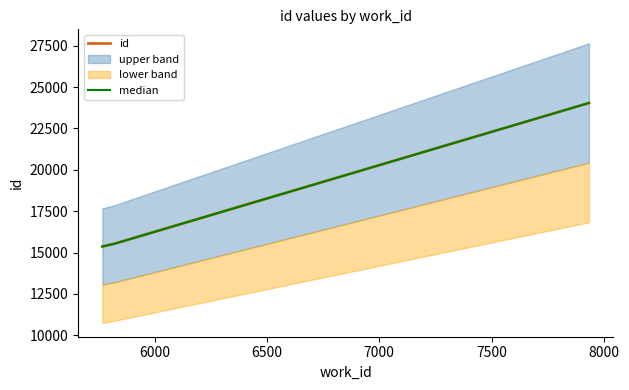

Reading left to right, what are all the values shown in this chart?

id: 15364.0	15538.0	24044.0
median: 15364.0	15538.0	24044.0